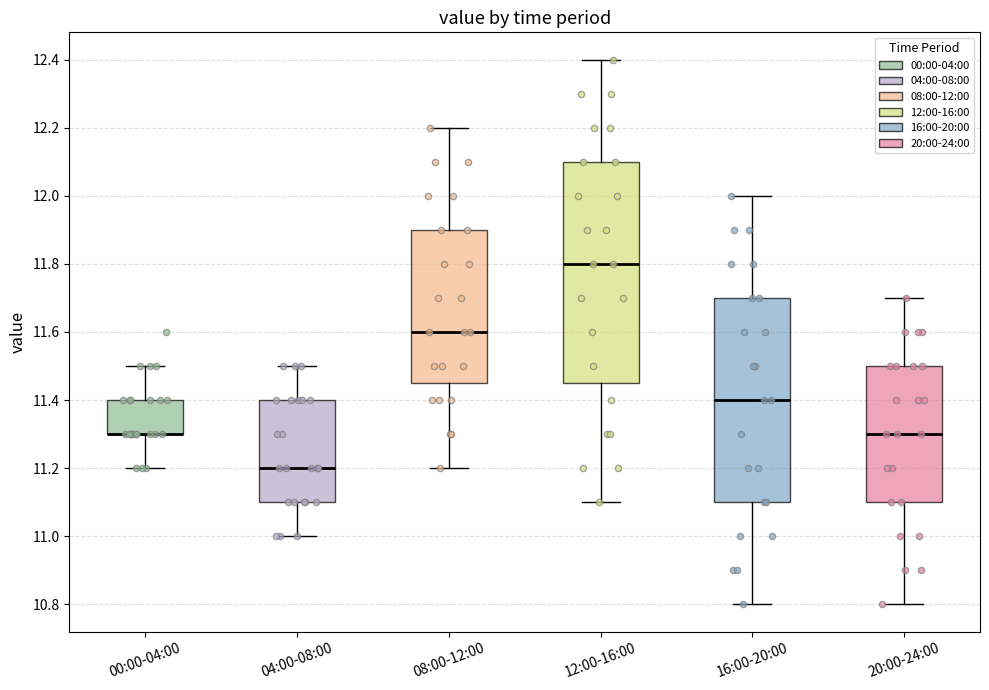

Comparing the boxes themselves (not the whiskers), which one is the tallest?

12:00-16:00